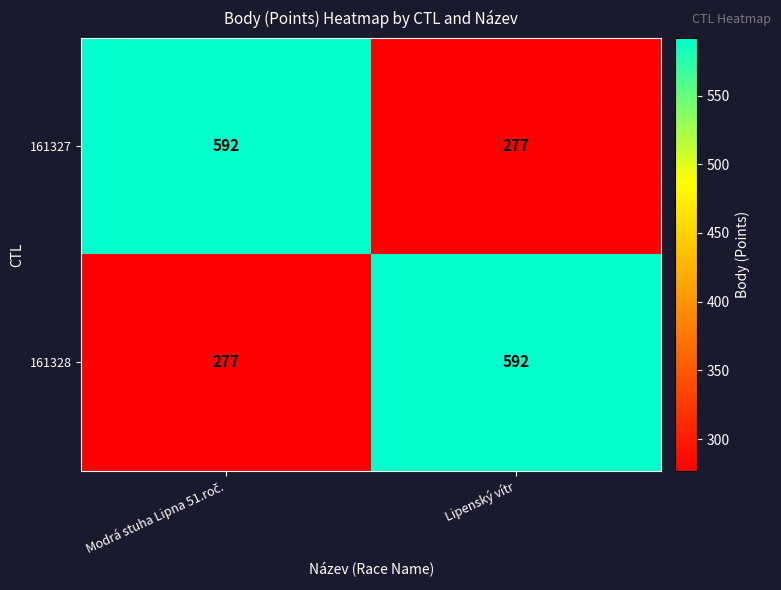

Reading left to right, transcribe all the data shown in this chart.

161327: 592	277
161328: 277	592